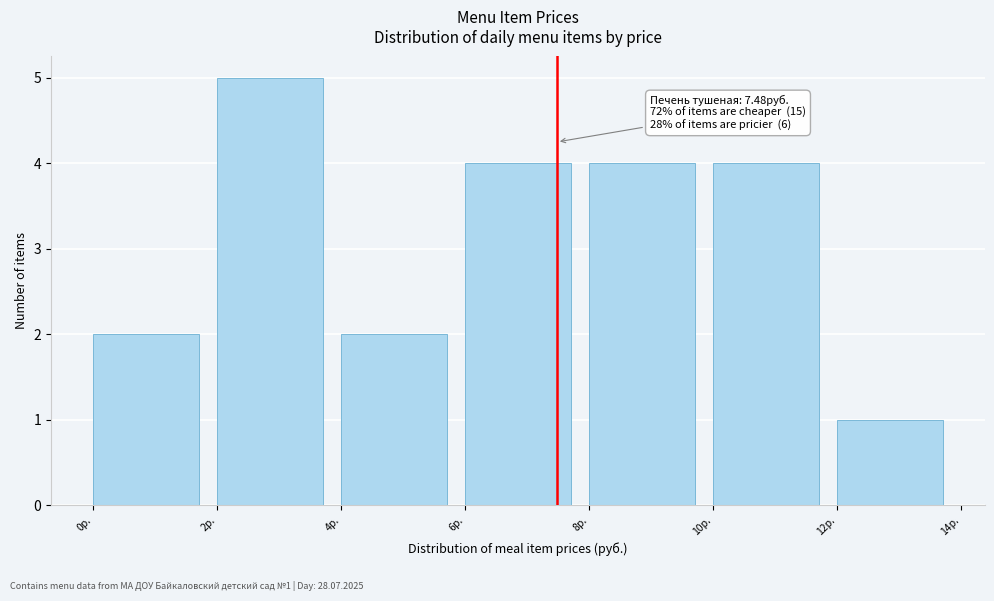

Over which range of the x-axis is the bar tallest?

2 to 4